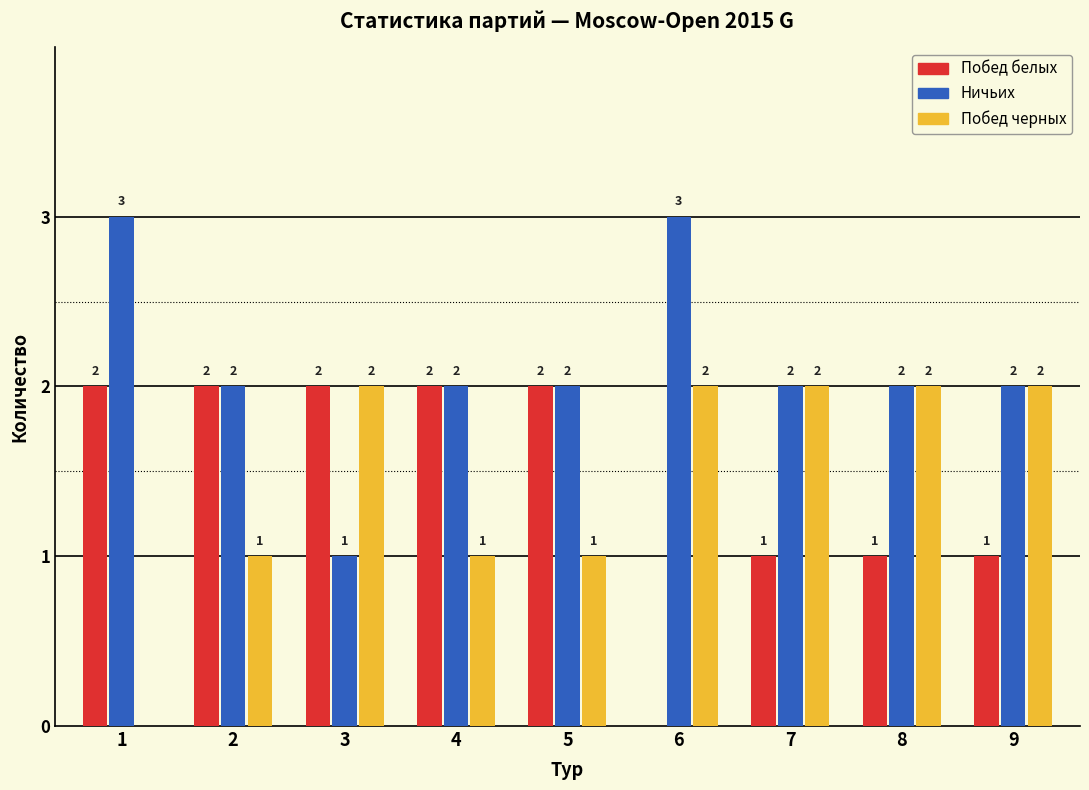

Reading right to left, list all the values displayed in this chart.

Побед белых: 9=1	8=1	7=1	6=0	5=2	4=2	3=2	2=2	1=2
Ничьих: 9=2	8=2	7=2	6=3	5=2	4=2	3=1	2=2	1=3
Побед черных: 9=2	8=2	7=2	6=2	5=1	4=1	3=2	2=1	1=0